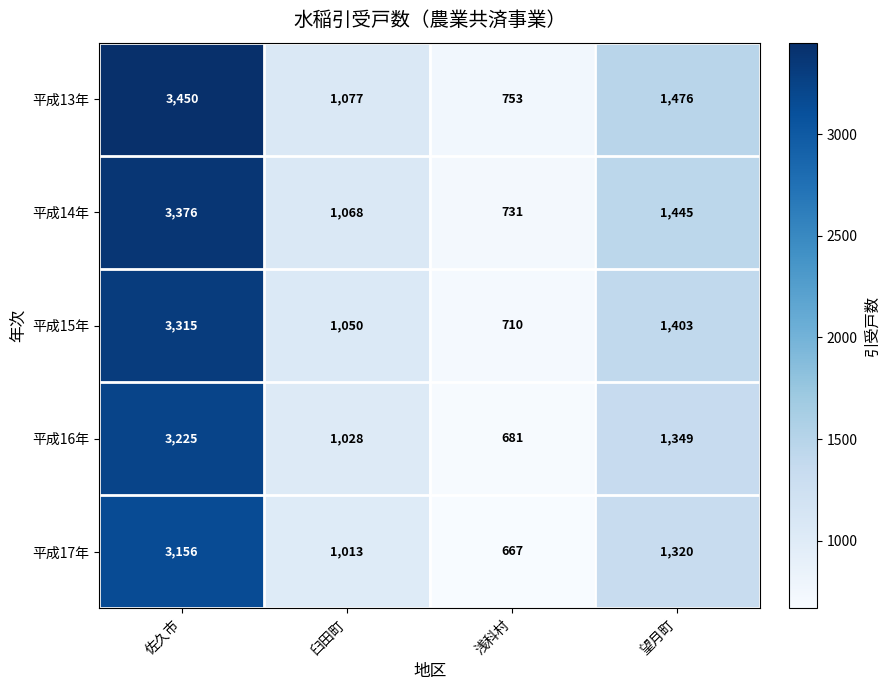

List the series in order of their peak value, lowest first.

平成17年, 平成16年, 平成15年, 平成14年, 平成13年